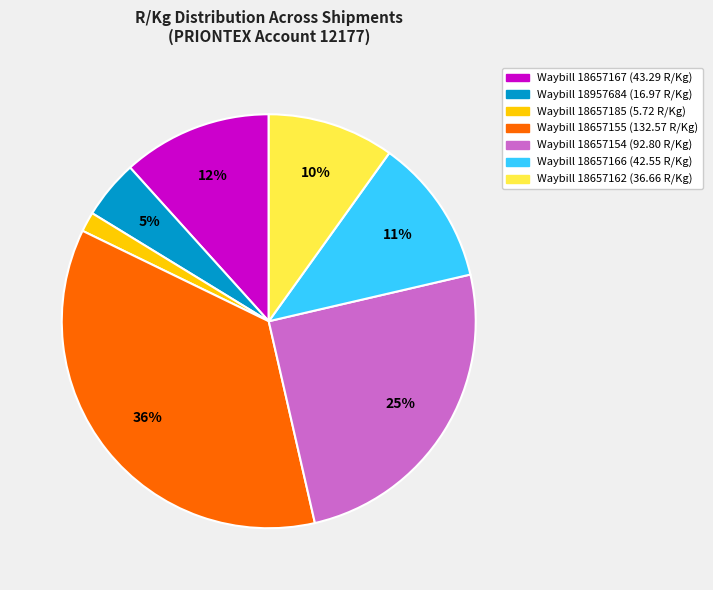

Is there any slice that represents more than half of the pie?

No